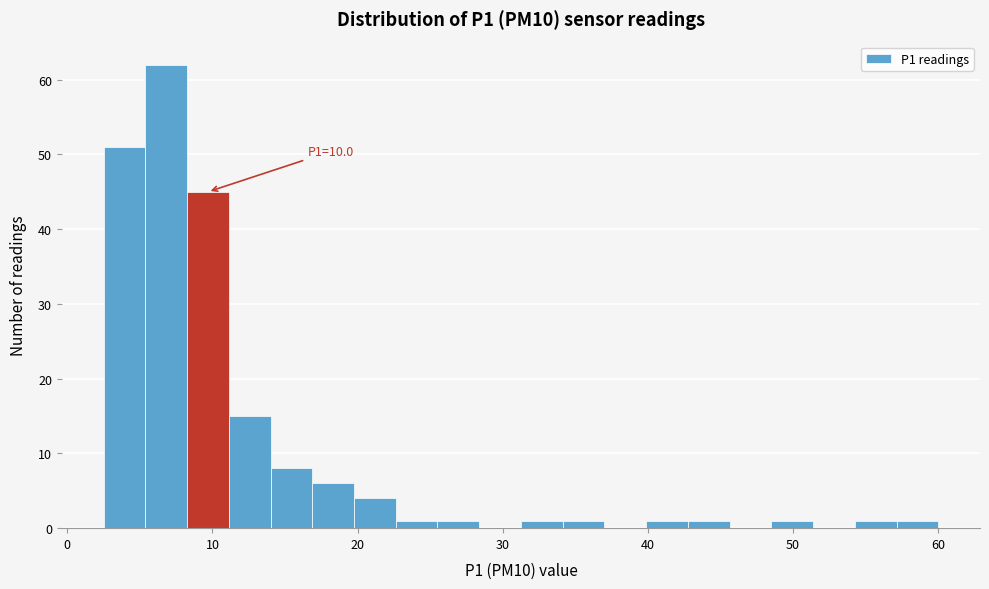

Around what value on the x-axis is the tallest bar? Give the approximate position of its centre, as read against the axis.

7